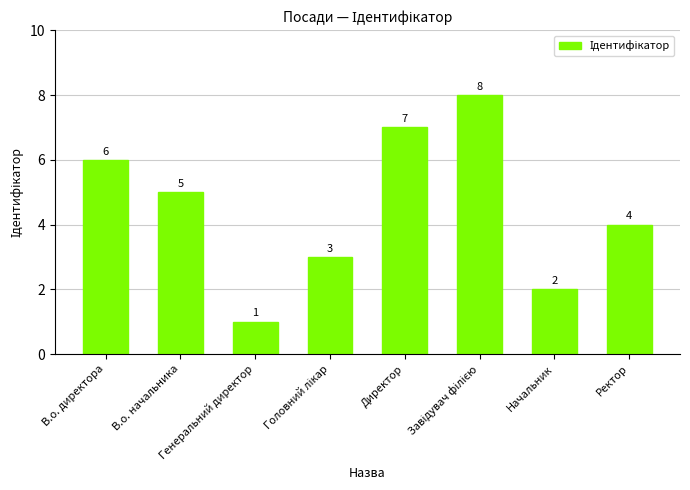

True or false: the data shows 7 at Директор.

True